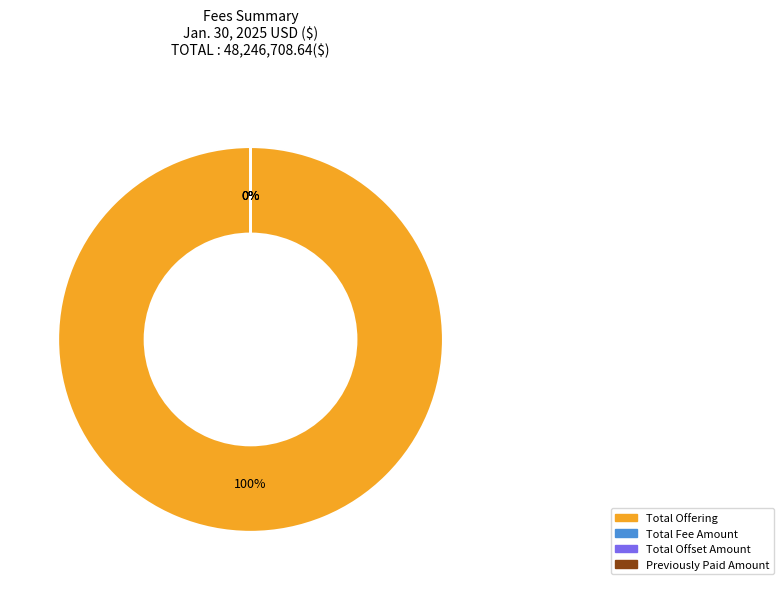

Is it true that Total Offset Amount is 0% of the pie?

True